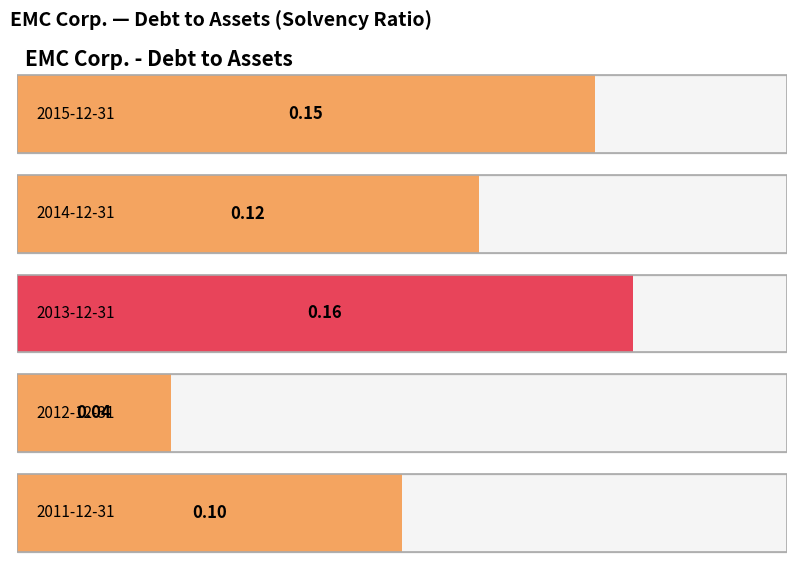

Rank the categories by value from highest to lowest.

2013-12-31, 2015-12-31, 2014-12-31, 2011-12-31, 2012-12-31